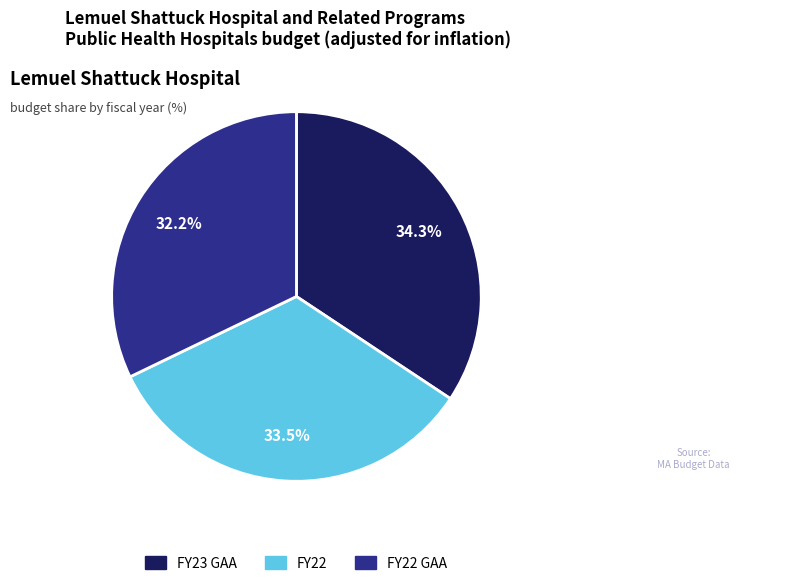

Is there a majority slice in this chart?

No